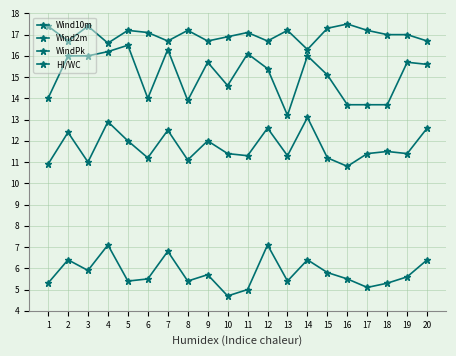

At how many categories does at least one series exceed 11?

20